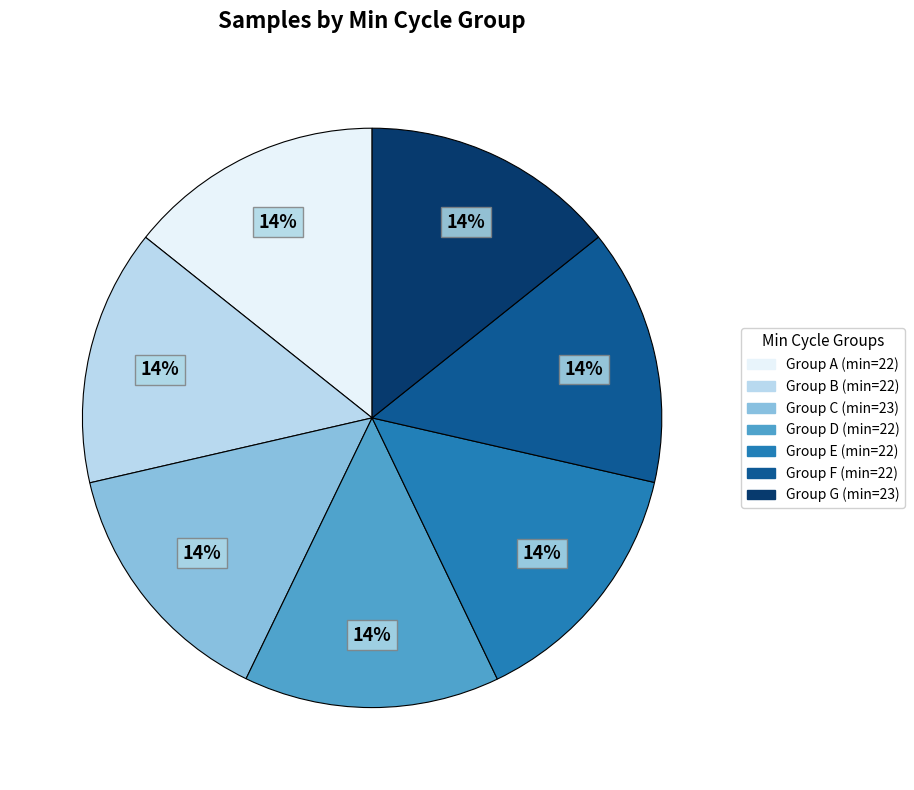

Is the sum of Group F (min=22) and Group A (min=22) greater than half?

No